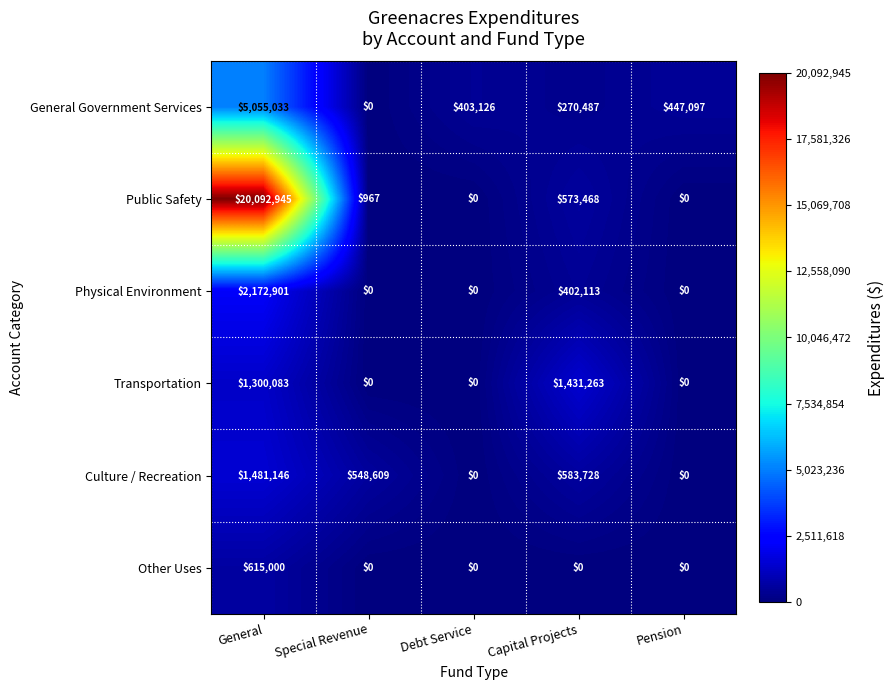

At which category does the chart reach its peak across all series?

General